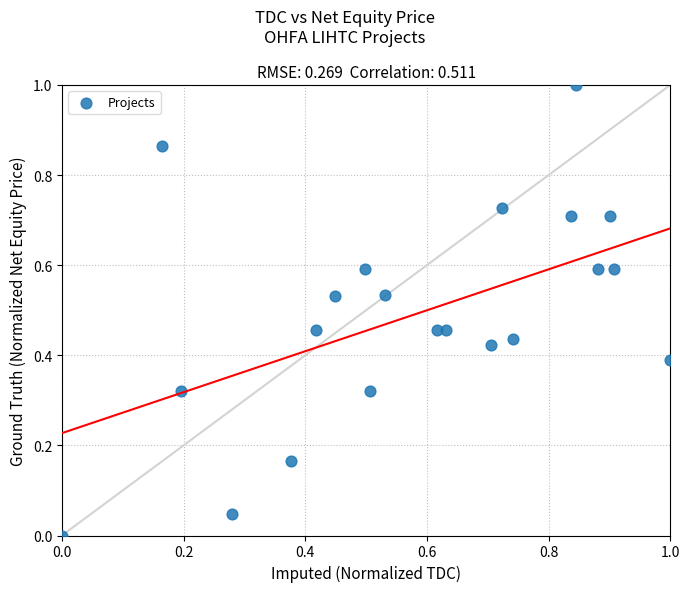

What is the range of X values (max minus min)?

1.0